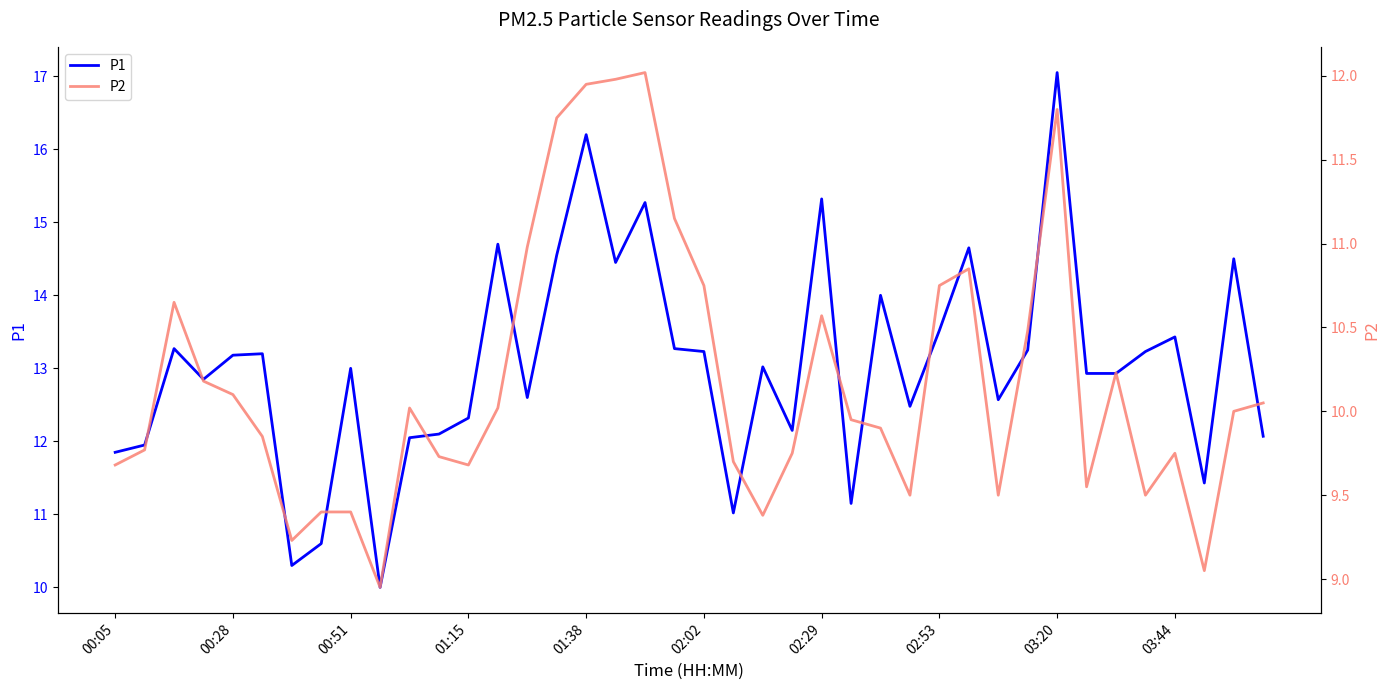

What is the difference between the P2 values at 03:20 and 03:44?

2.1